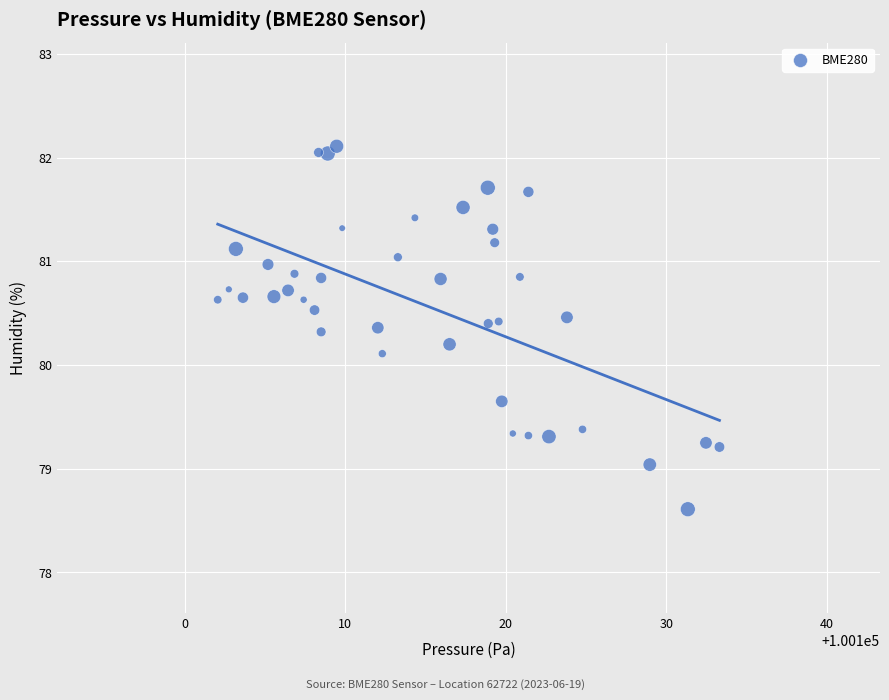

What Y value in the scatter plot is closest to 80?

80.1